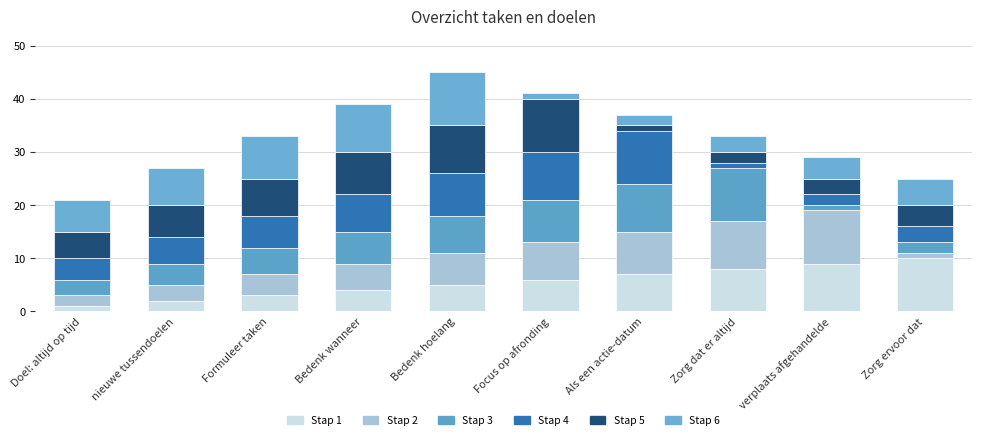

How many bars are there in total?

10